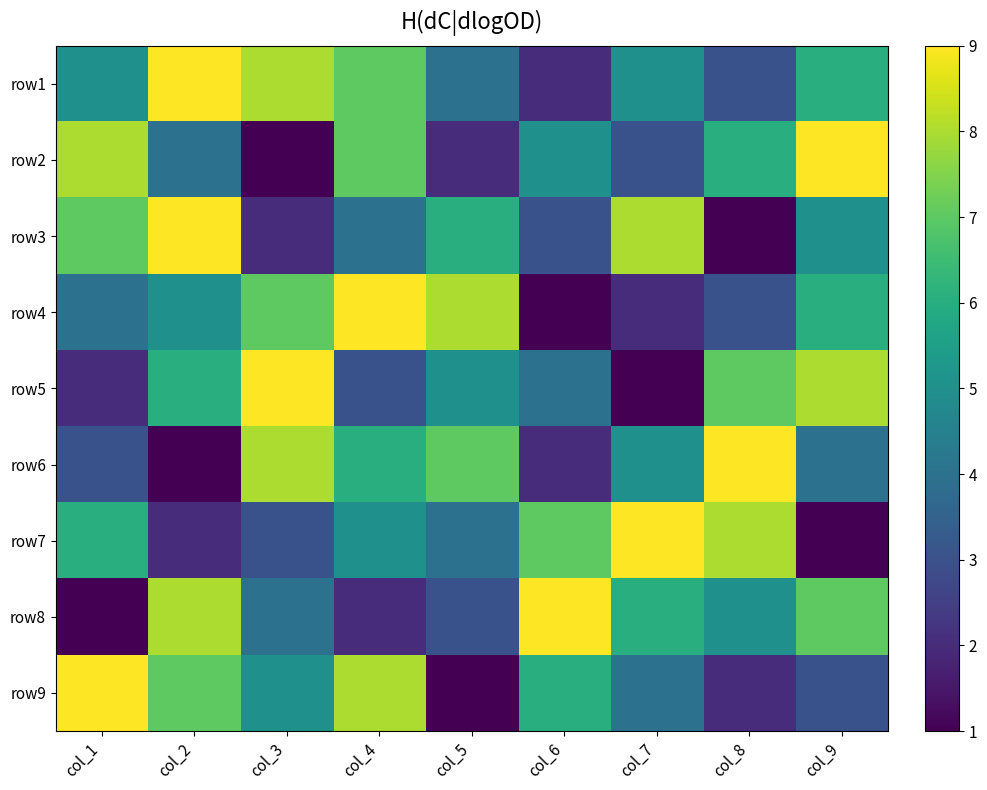

Which category has the highest value across all series?

col_2